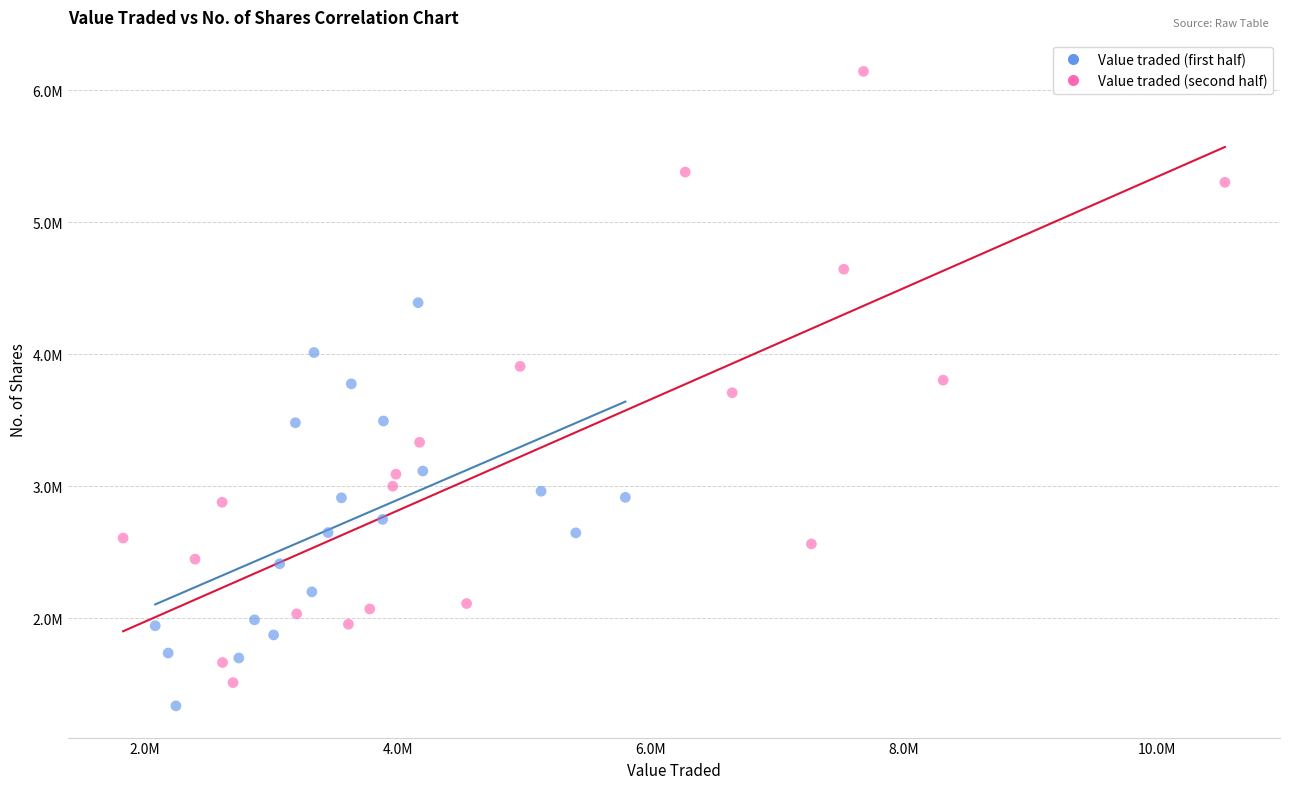

Which series reaches the minimum Y coordinate?

Value traded (first half)